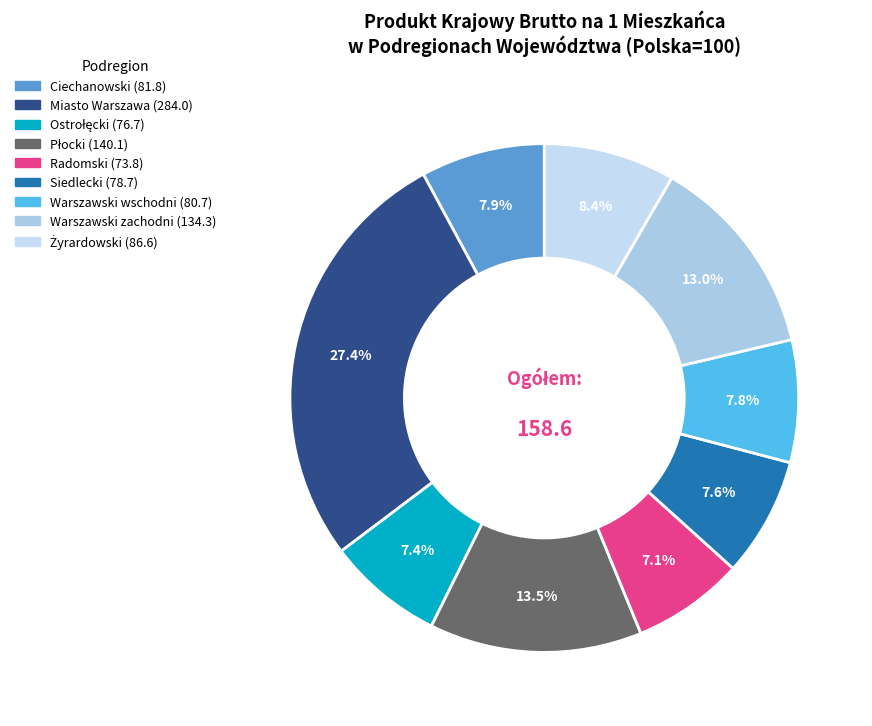

The Radomski slice represents 1% of the pie. True or false?

False